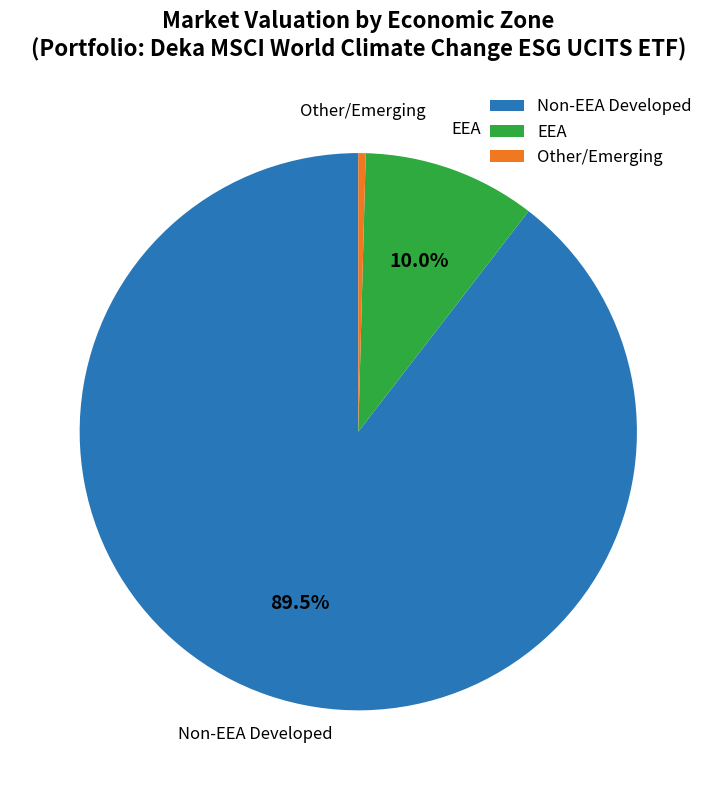

To the nearest percent, what is the difference between the largest and smallest slice percentages?

89%